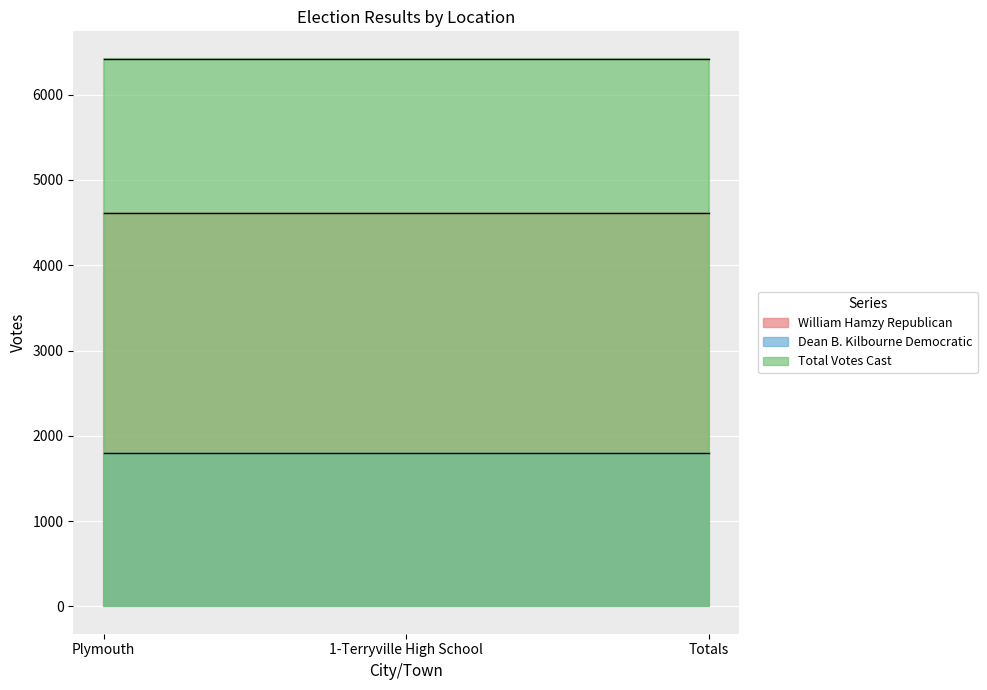

Reading left to right, what are all the values shown in this chart?

William Hamzy Republican: Plymouth=4618	1-Terryville High School=4618	Totals=4618
Dean B. Kilbourne Democratic: Plymouth=1804	1-Terryville High School=1804	Totals=1804
Total Votes Cast: Plymouth=6422	1-Terryville High School=6422	Totals=6422